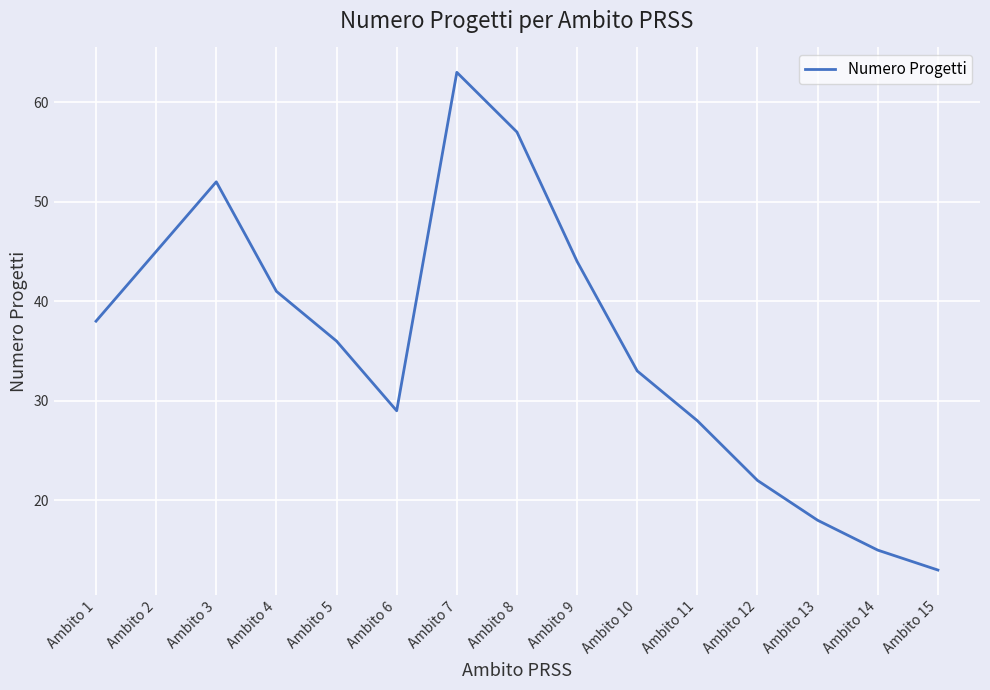

True or false: the data shows 61 at Ambito 1.

False